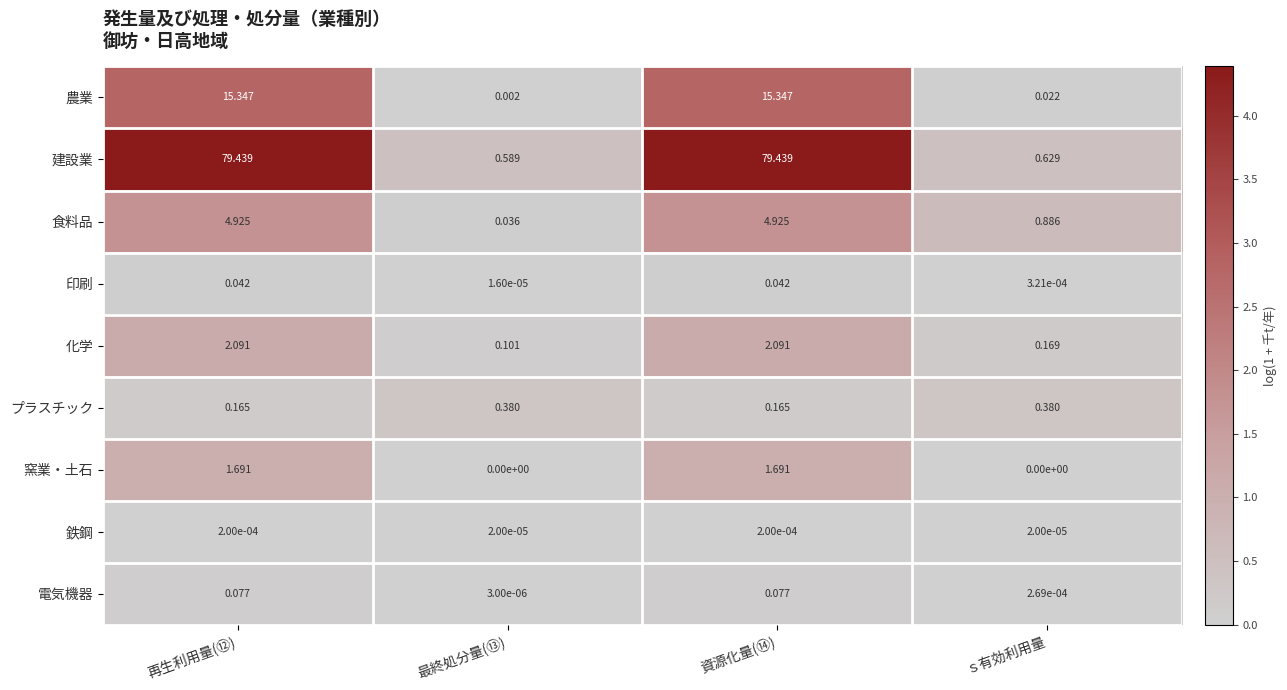

At how many categories does at least one series exceed 0?

4